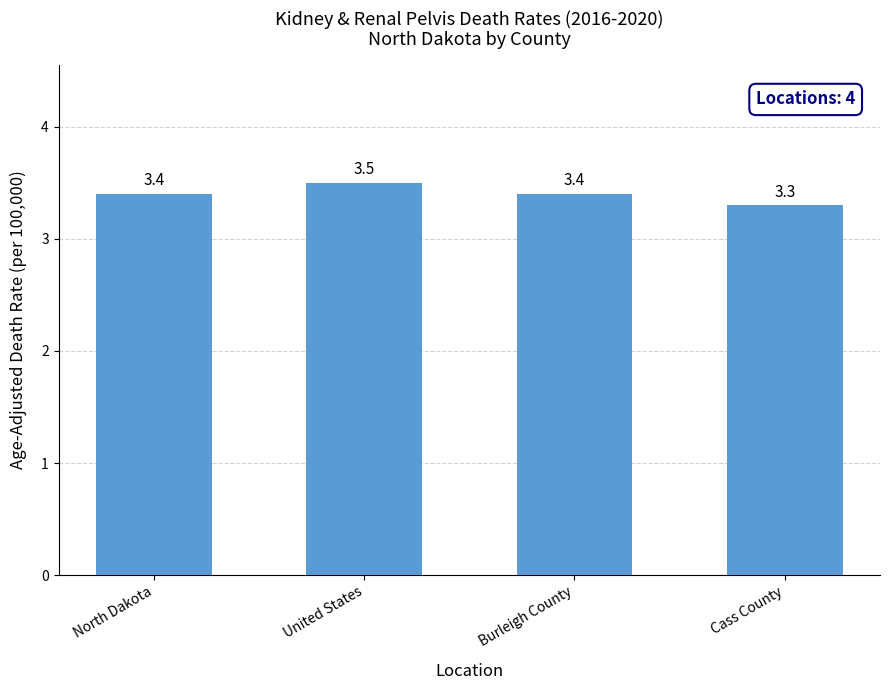

What is the label of the 2nd bar from the left?

United States